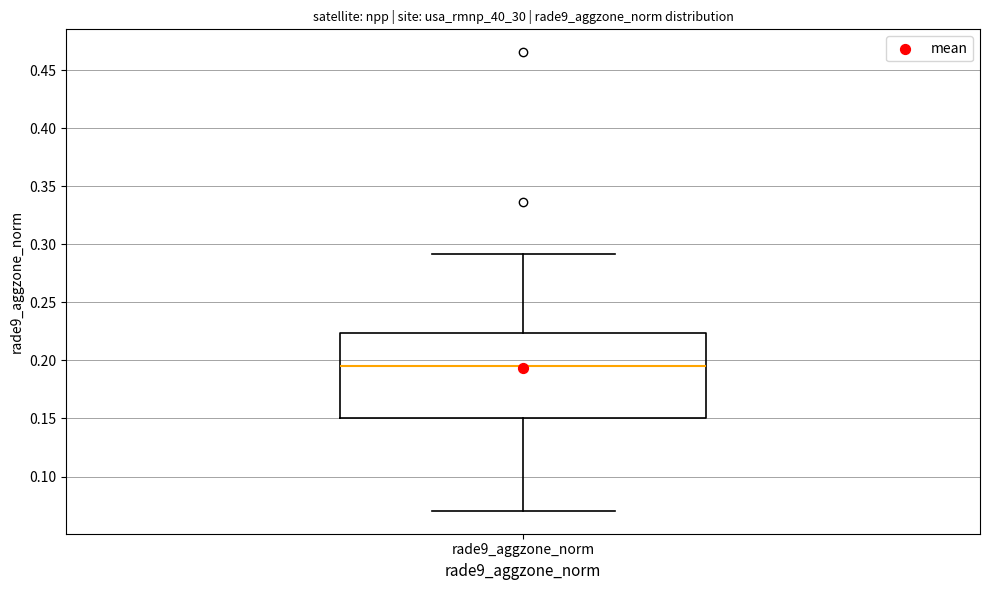

Transcribe this box plot: give where the median line is, the range the box spans, and where the two whiskers end, as read against the y-axis. The values are not printed on the chart, so give them approximately, as read against the axis.

median 0.195, box 0.150 to 0.225, whiskers 0.070 to 0.290